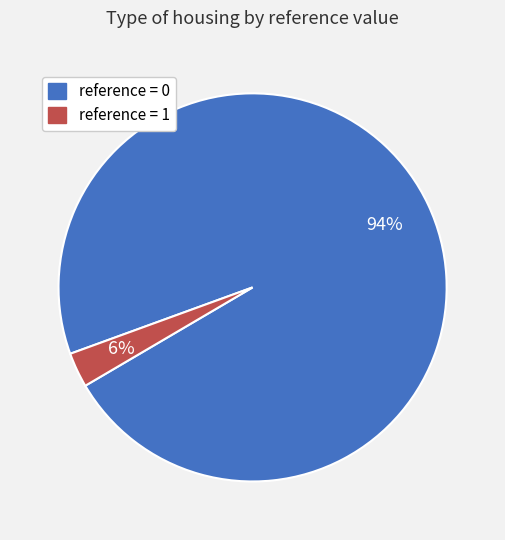

Is it true that 1 is 8% of the pie?

False